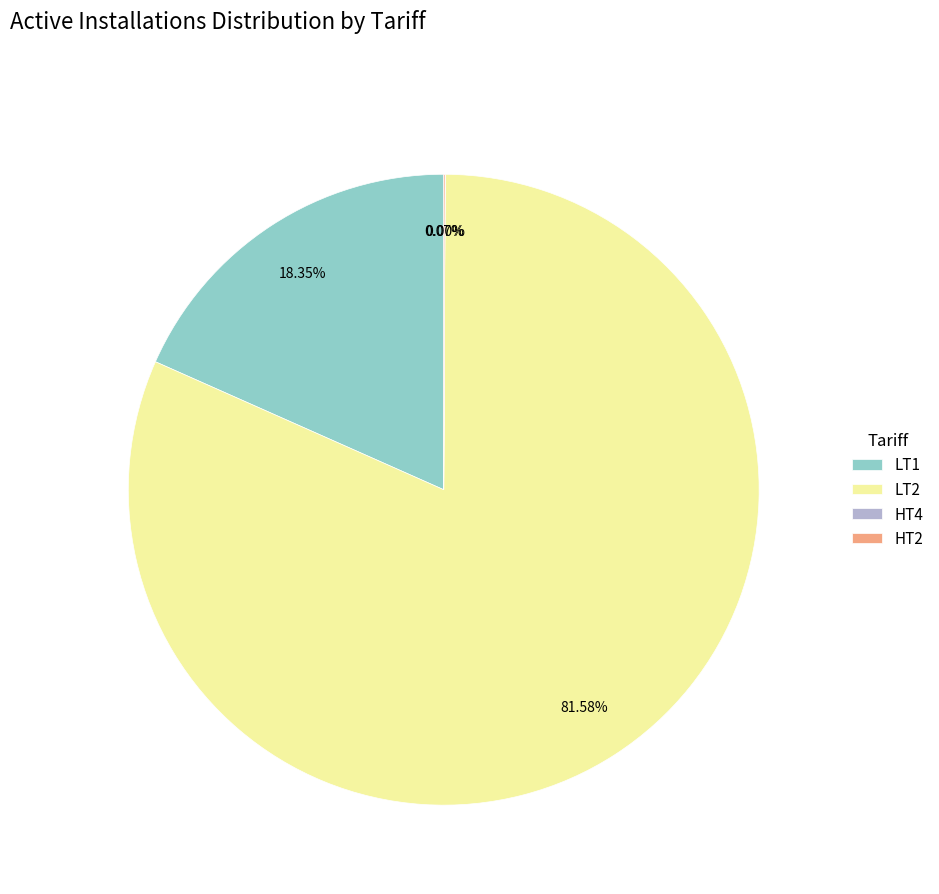

Is there a majority slice in this chart?

Yes